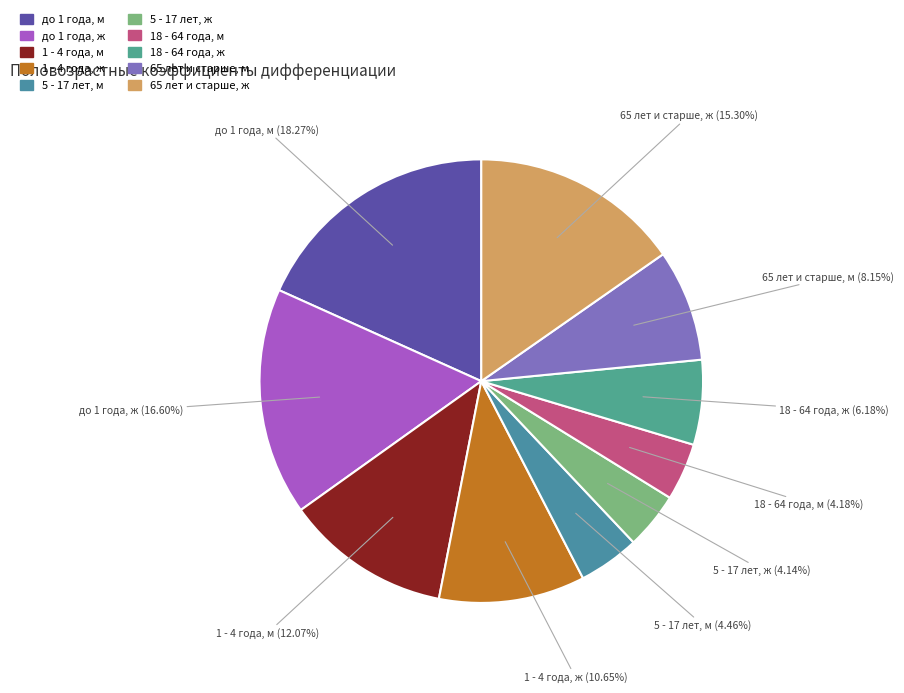

How many segments does this pie chart have?

10